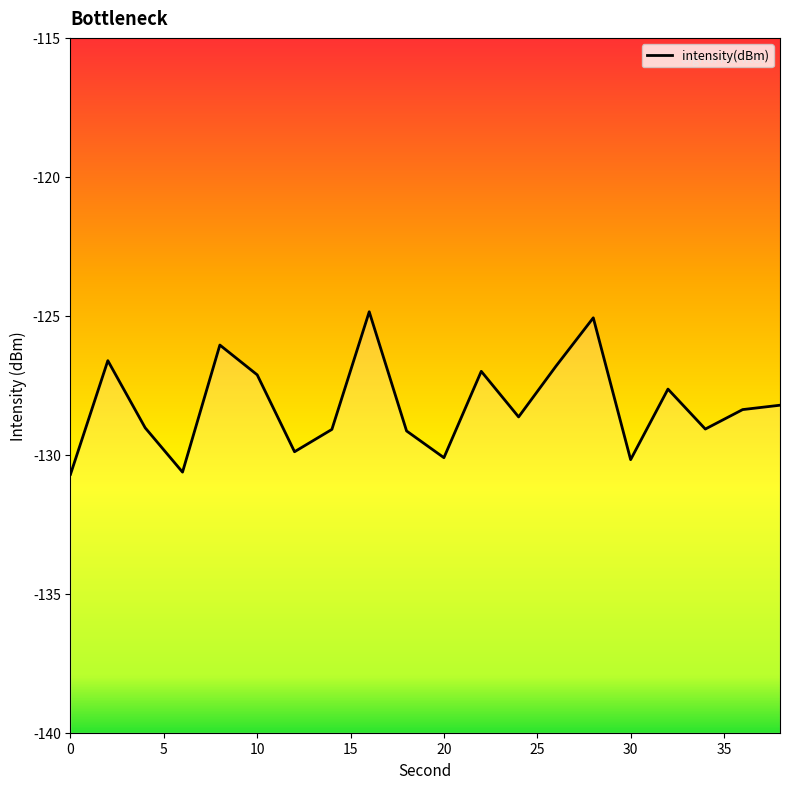

What is the value of the 4th point from the left?

-130.6